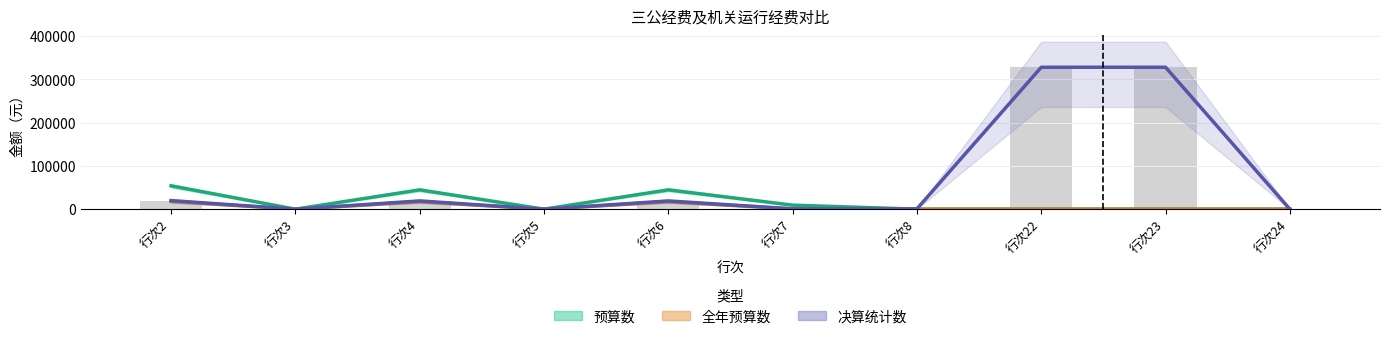

Which series has the widest spread of values?

决算统计数